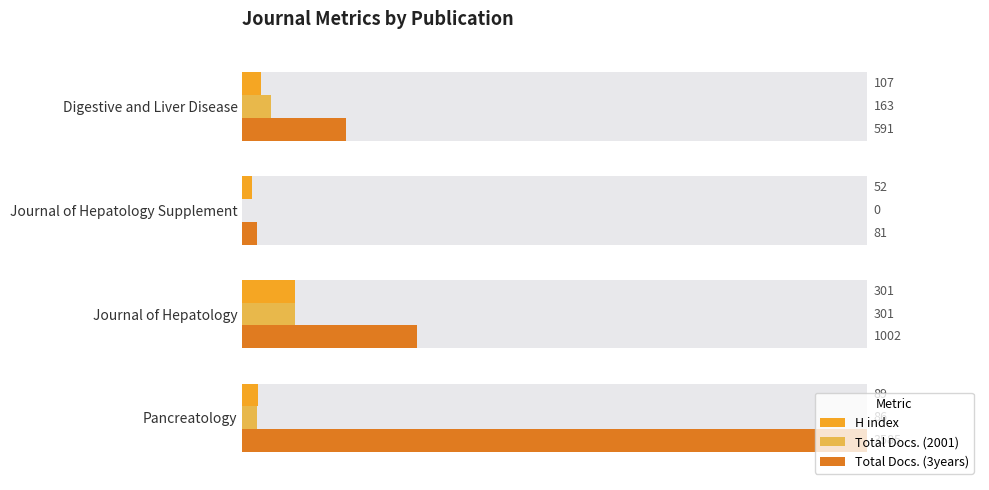

What is the average value of the H index series?

137